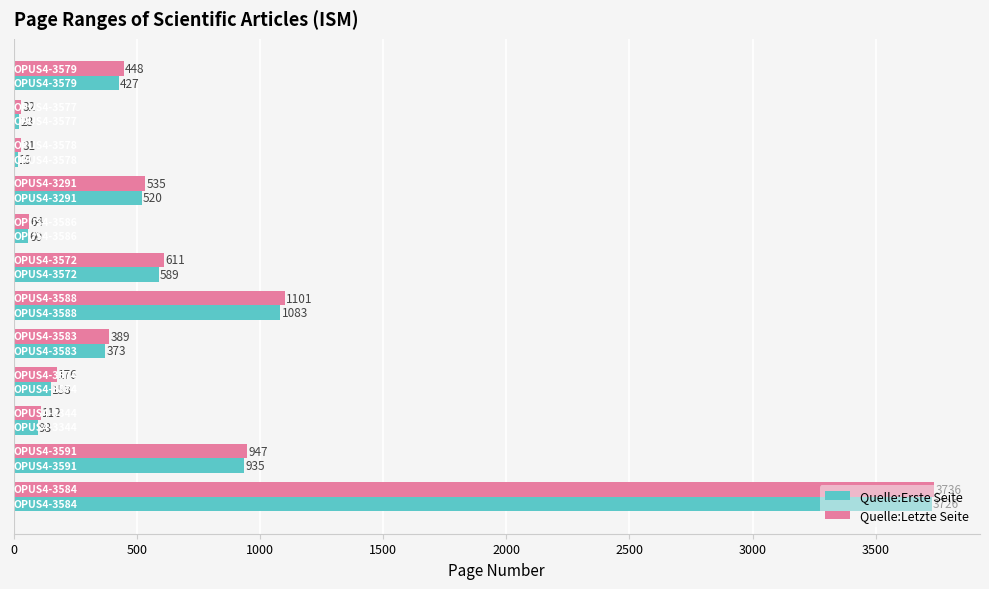

List the series in order of their peak value, highest first.

Quelle:Letzte Seite, Quelle:Erste Seite